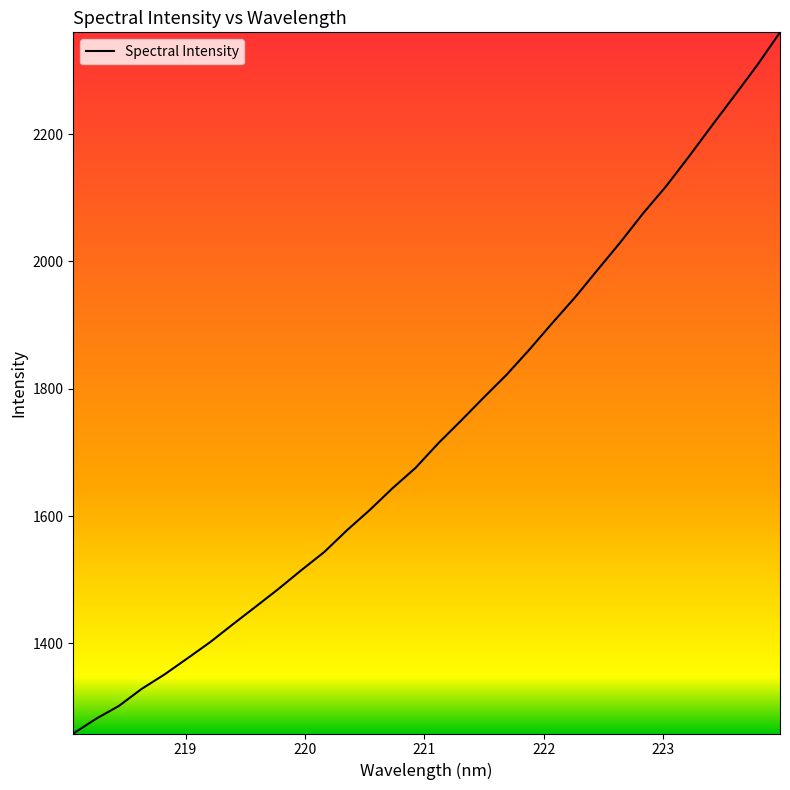

What is the minimum value shown in the chart?

1258.5